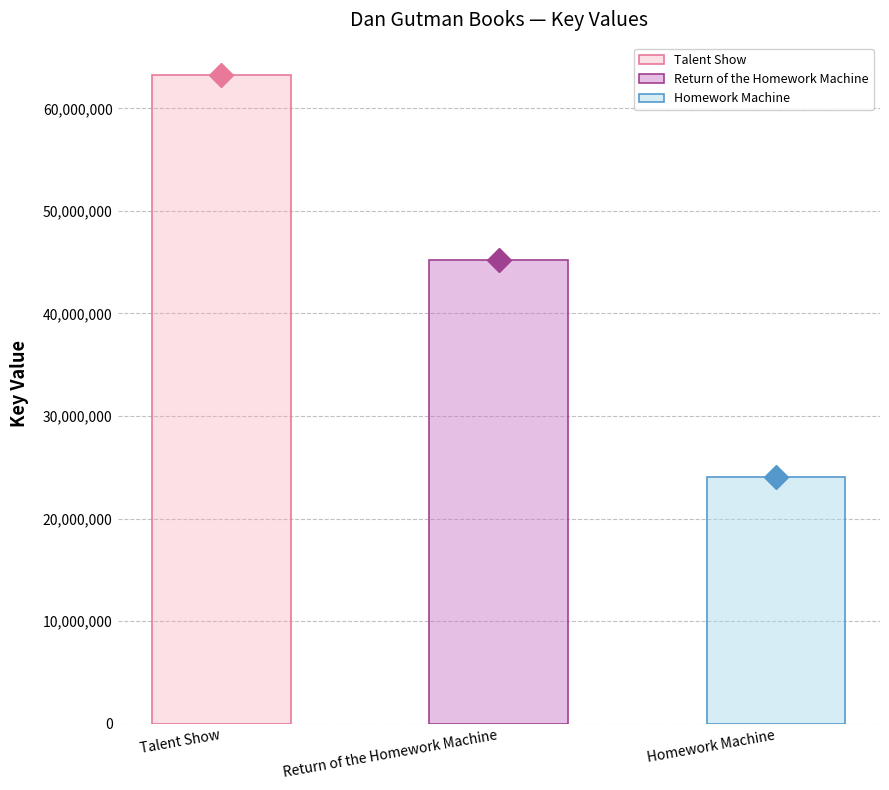

How many data points does each series have?

3